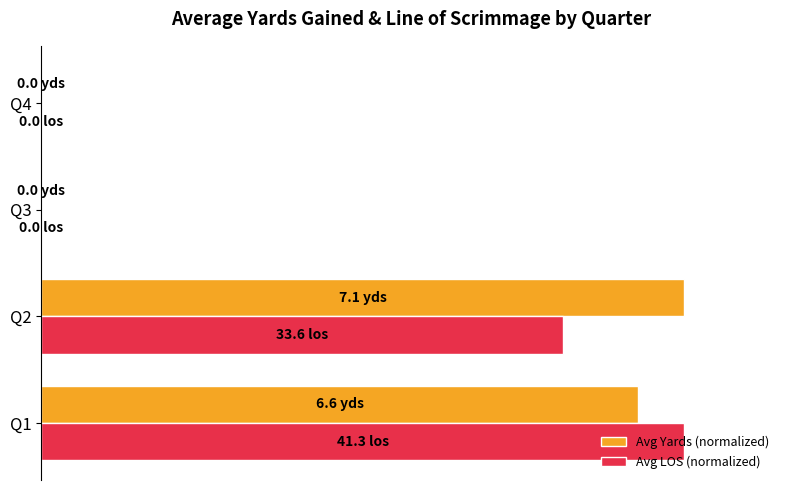

At which label is Avg LOS (normalized) closest to 50?

Q2